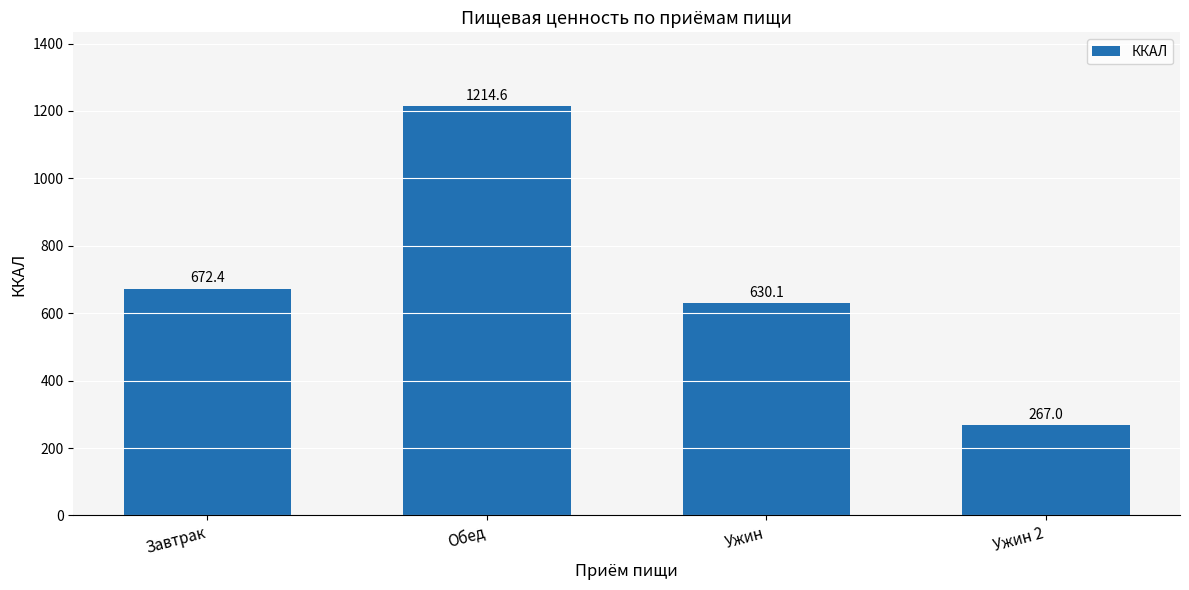

Reading left to right, what are all the values shown in this chart?

Завтрак=672.4	Обед=1214.6	Ужин=630.1	Ужин 2=267.0